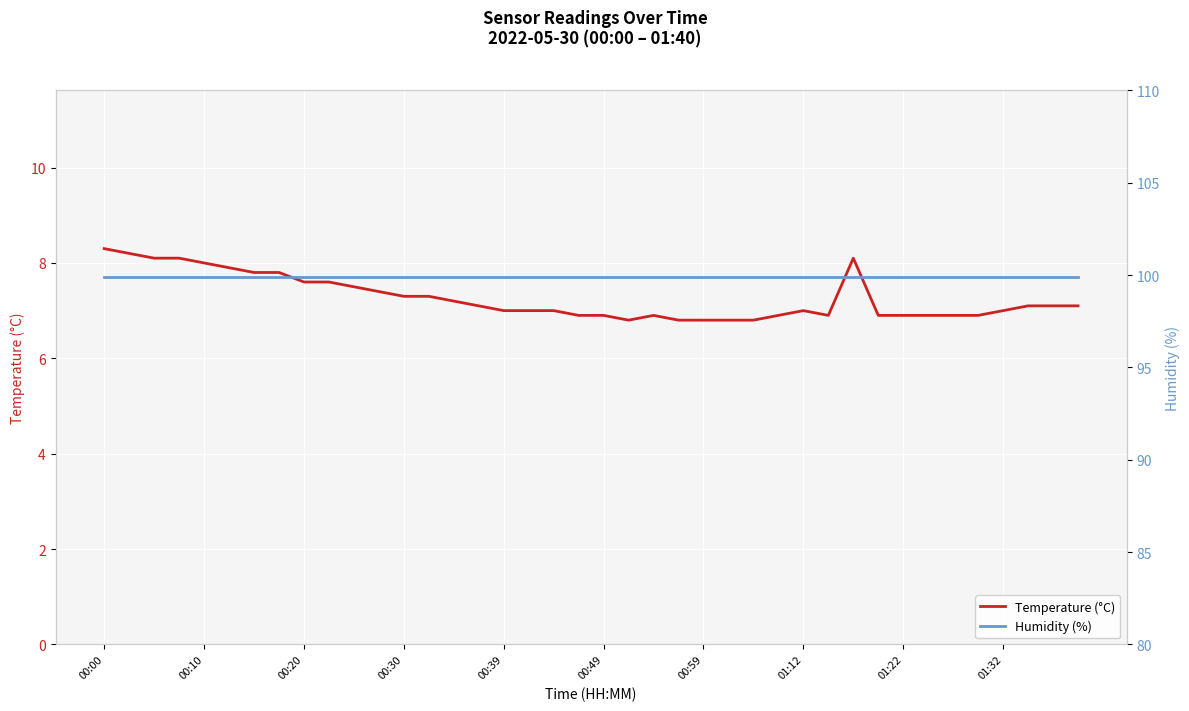

True or false: Humidity (%) has a value of 99.9 at 25.

True